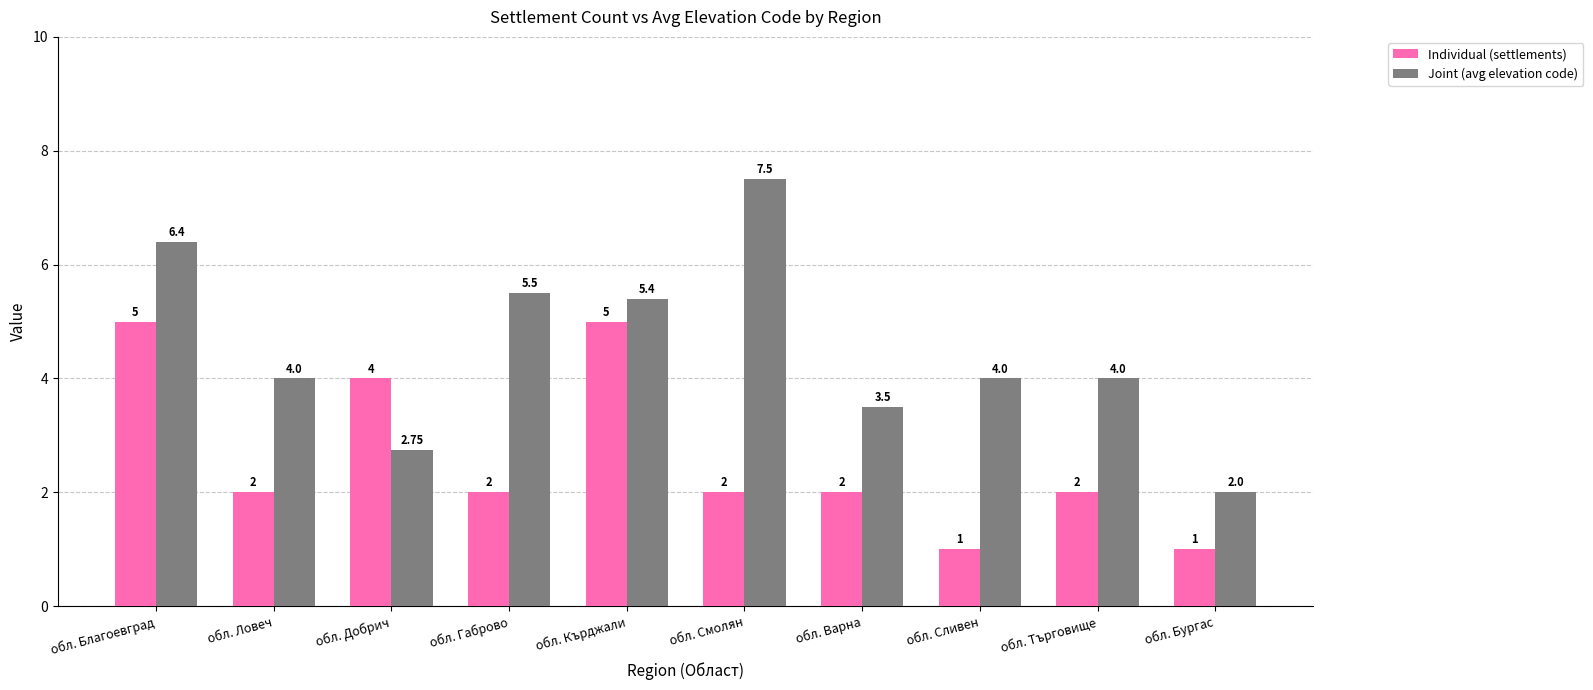

What are all the series names shown in the legend?

Individual (settlements), Joint (avg elevation code)